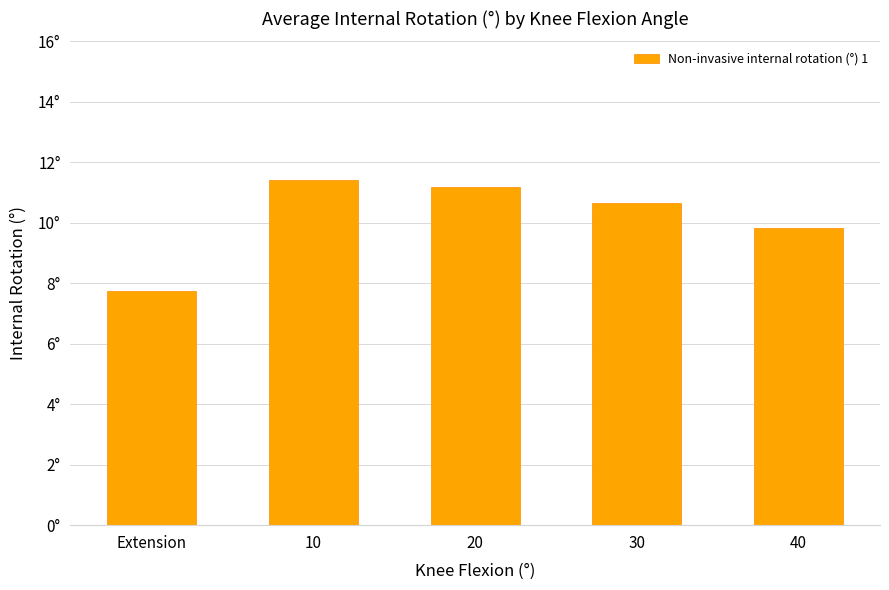

What is the smallest value displayed?

7.8